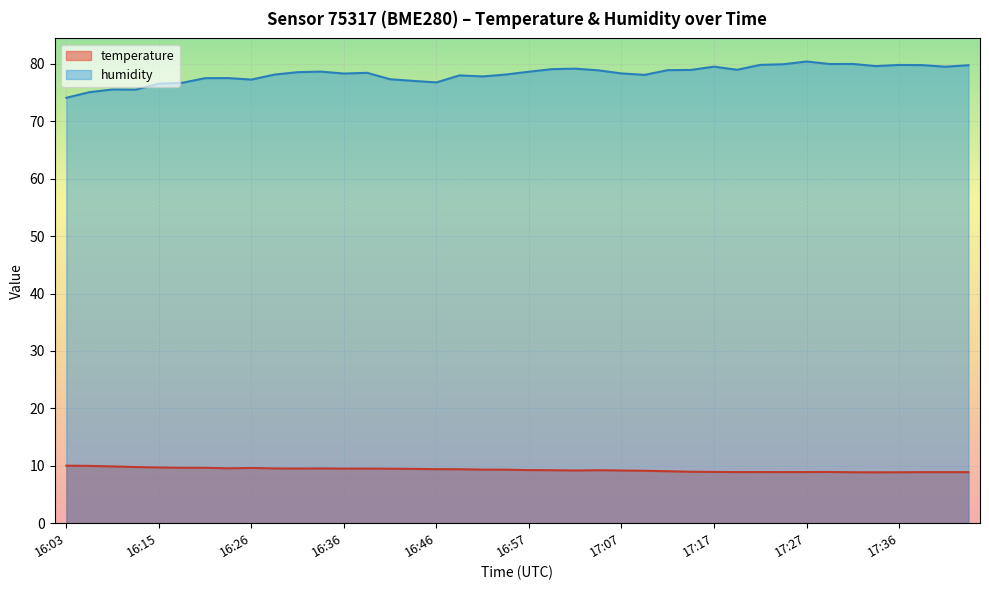

What is the difference between the highest and lowest values at 16:57?

69.4